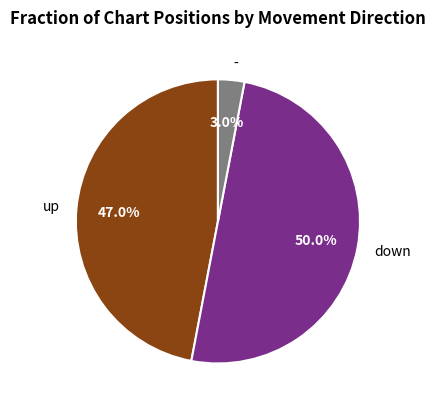

Does - represent more than half of the total?

No